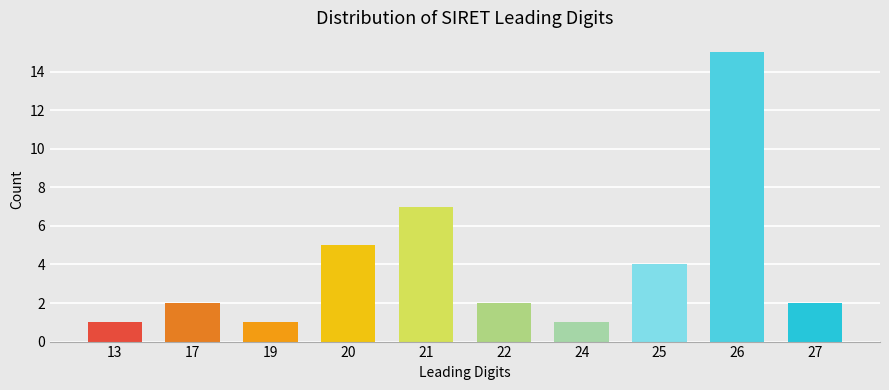

Reading left to right, transcribe all the data shown in this chart.

1	2	1	5	7	2	1	4	15	2